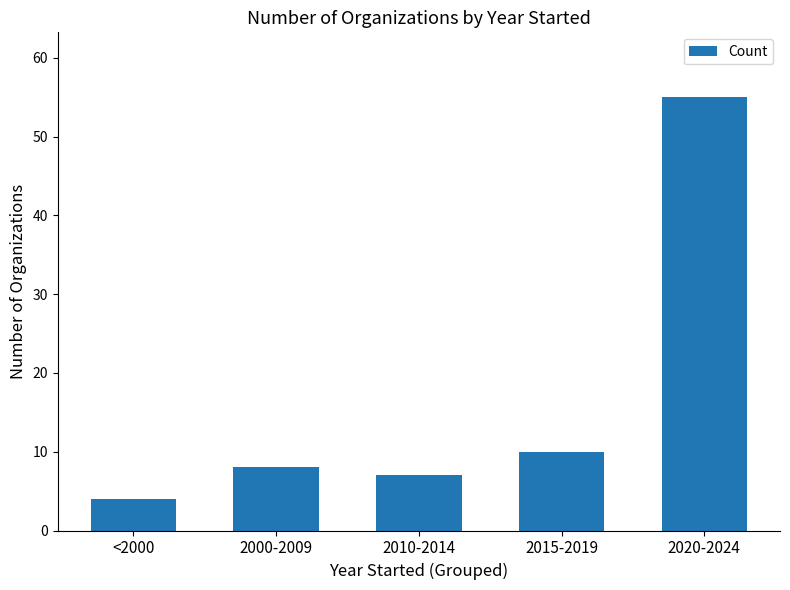

What is the smallest value displayed?

4